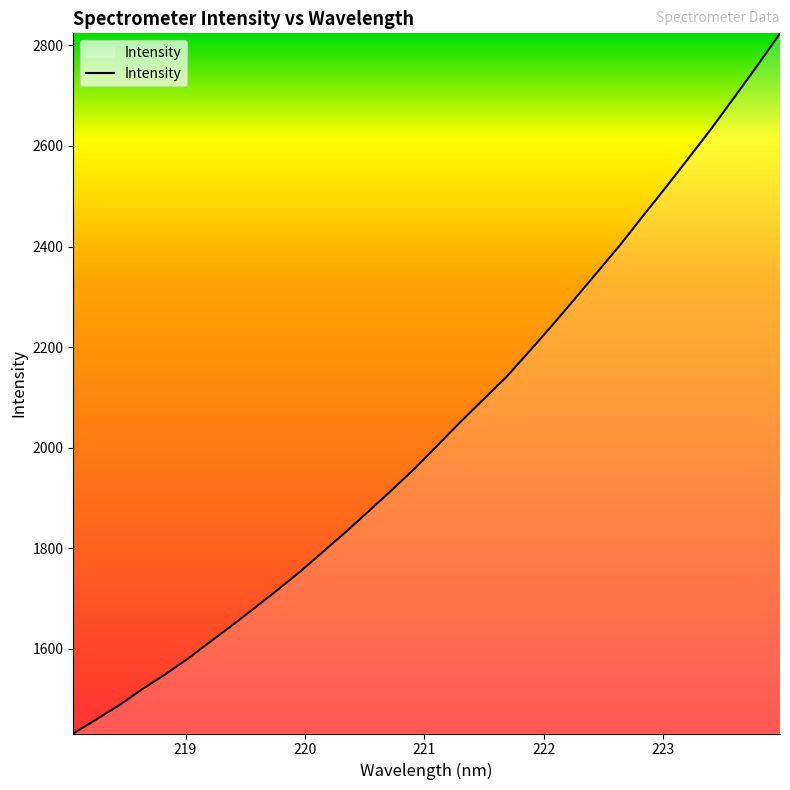

Reading right to left, what are all the values shown in this chart?

2823.9	2759.3	2697.2	2635.4	2576.6	2518.5	2461.7	2404.2	2350.2	2296.4	2243.3	2191.8	2141.1	2096.9	2052.4	2006.2	1960.0	1917.4	1875.9	1834.7	1795.2	1755.8	1718.9	1683.3	1648.2	1614.1	1579.8	1548.3	1519.2	1487.4	1459.5	1431.7